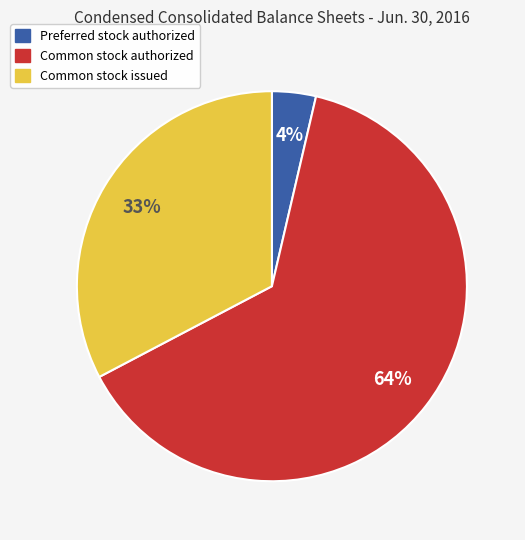

How many segments does this pie chart have?

3